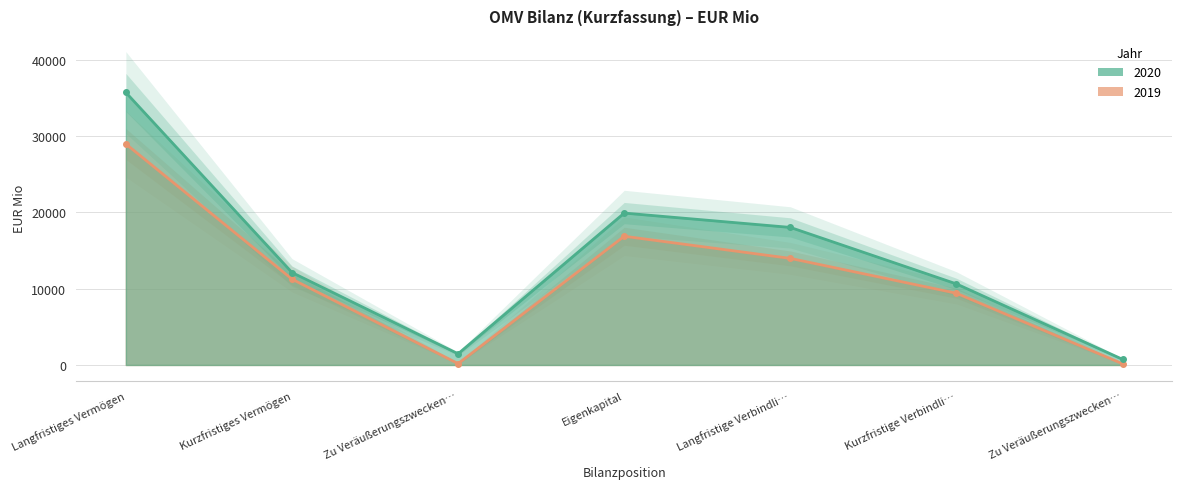

Where is the first local maximum for 2020?

Eigenkapital